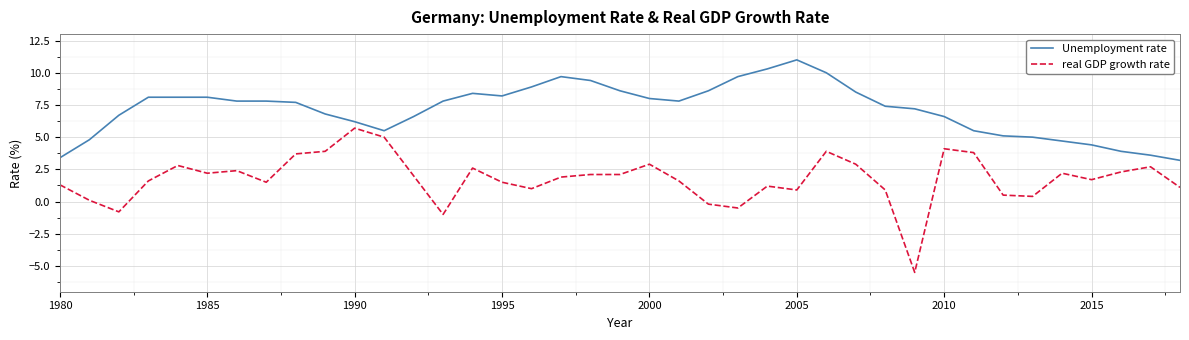

True or false: real GDP growth rate and Unemployment rate cross at least once.

False